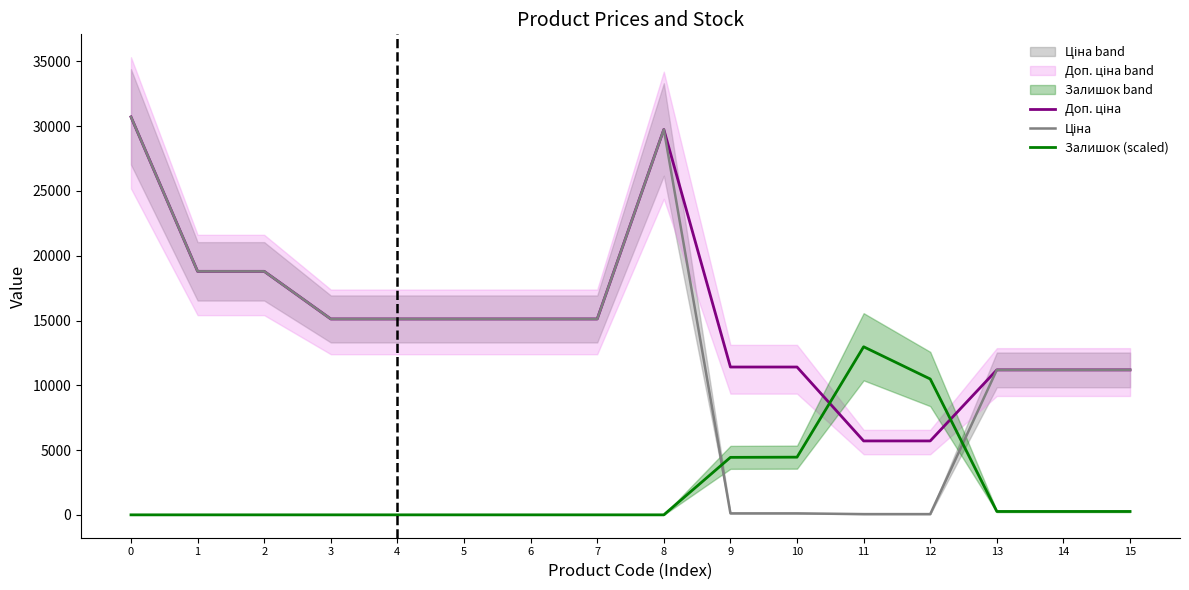

What is the minimum value for Доп. ціна?

5705.0